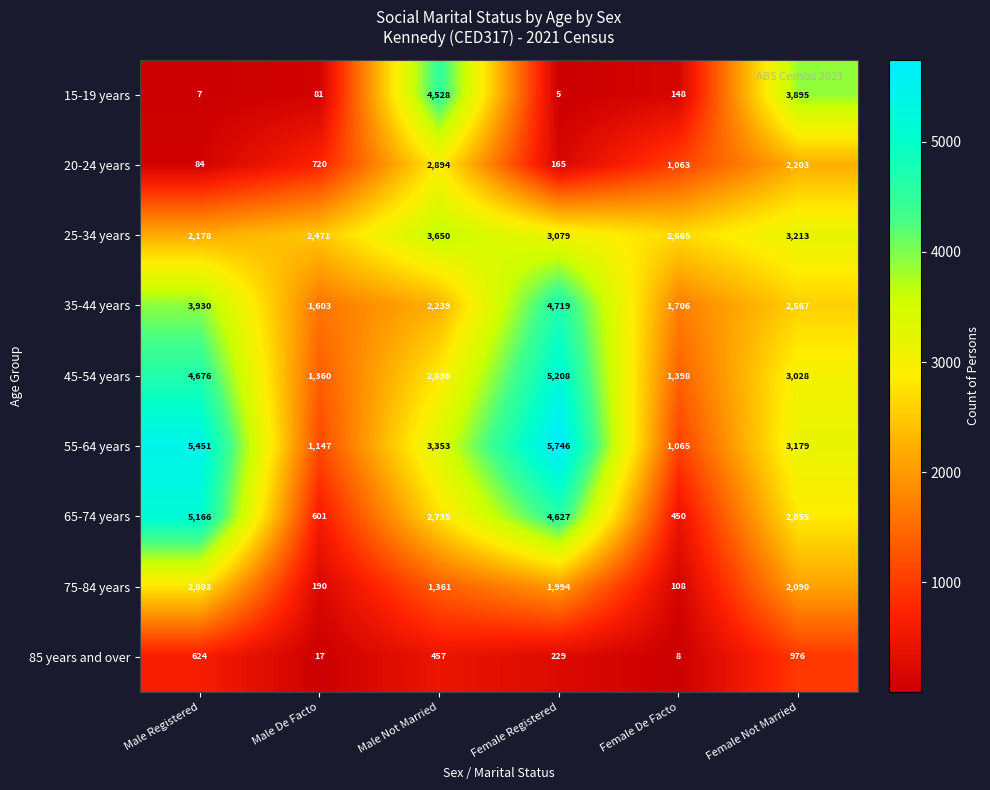

List the series in order of their peak value, lowest first.

85 years and over, 75-84 years, 20-24 years, 25-34 years, 15-19 years, 35-44 years, 65-74 years, 45-54 years, 55-64 years